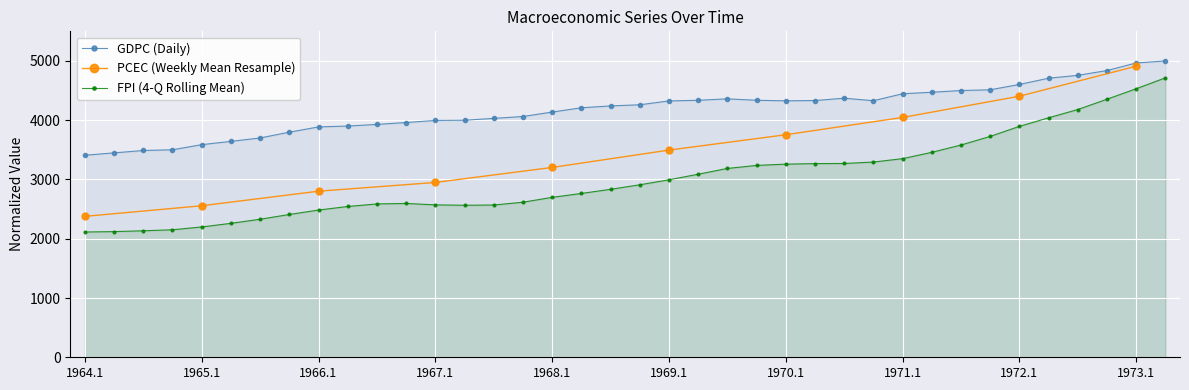

At which label is GDPC closest to 4204?

1968.2